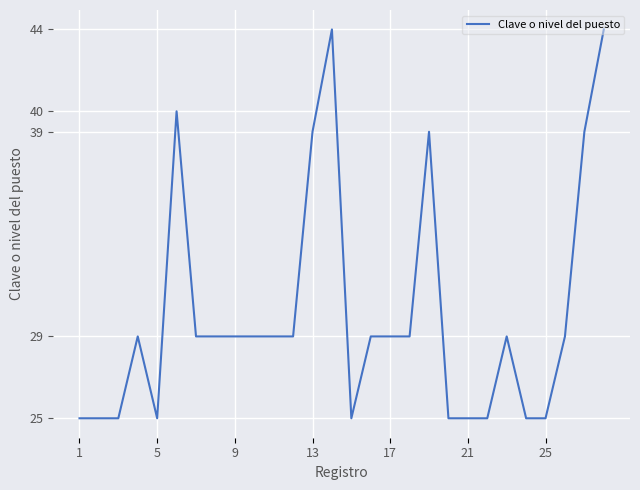

What is the smallest value displayed?

25